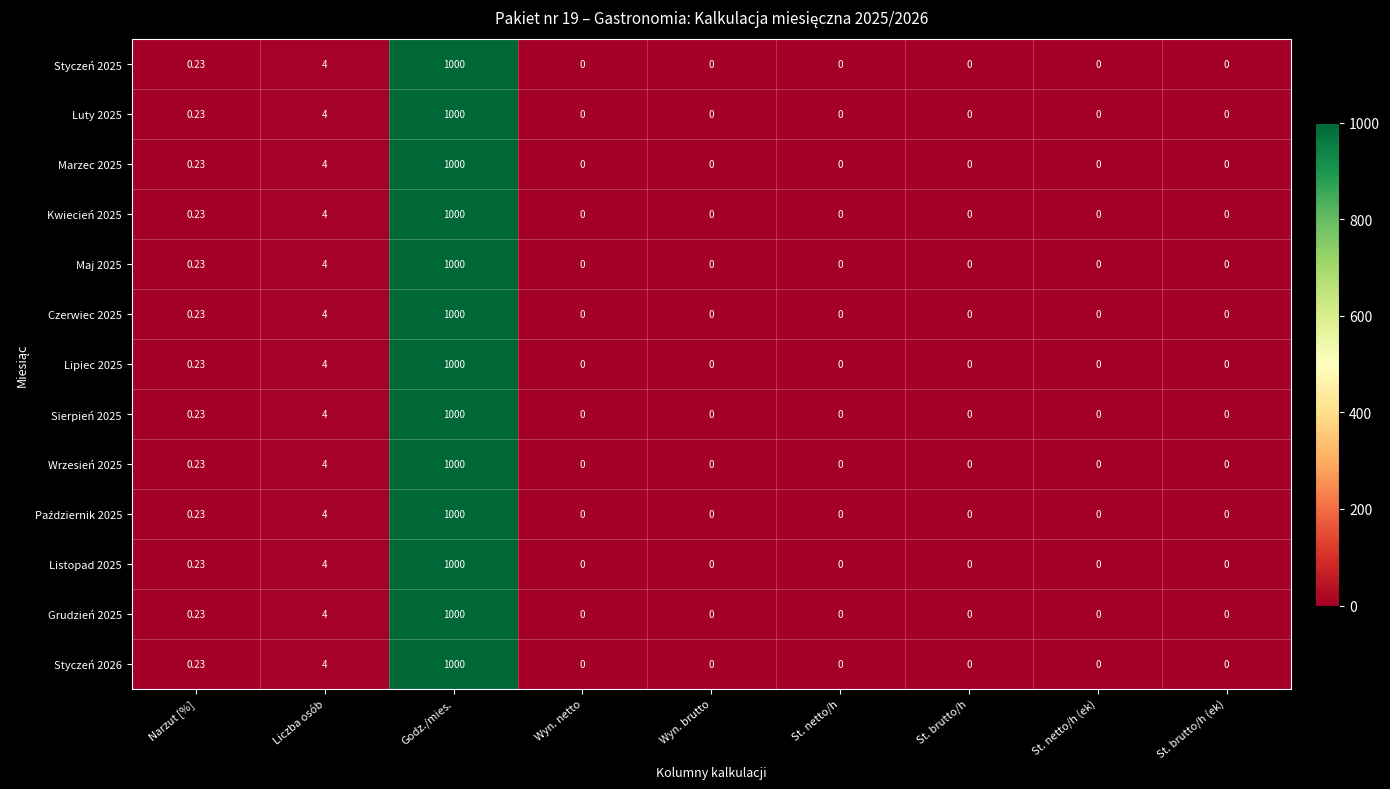

At which label is Marzec 2025 closest to 500?

Liczba osób